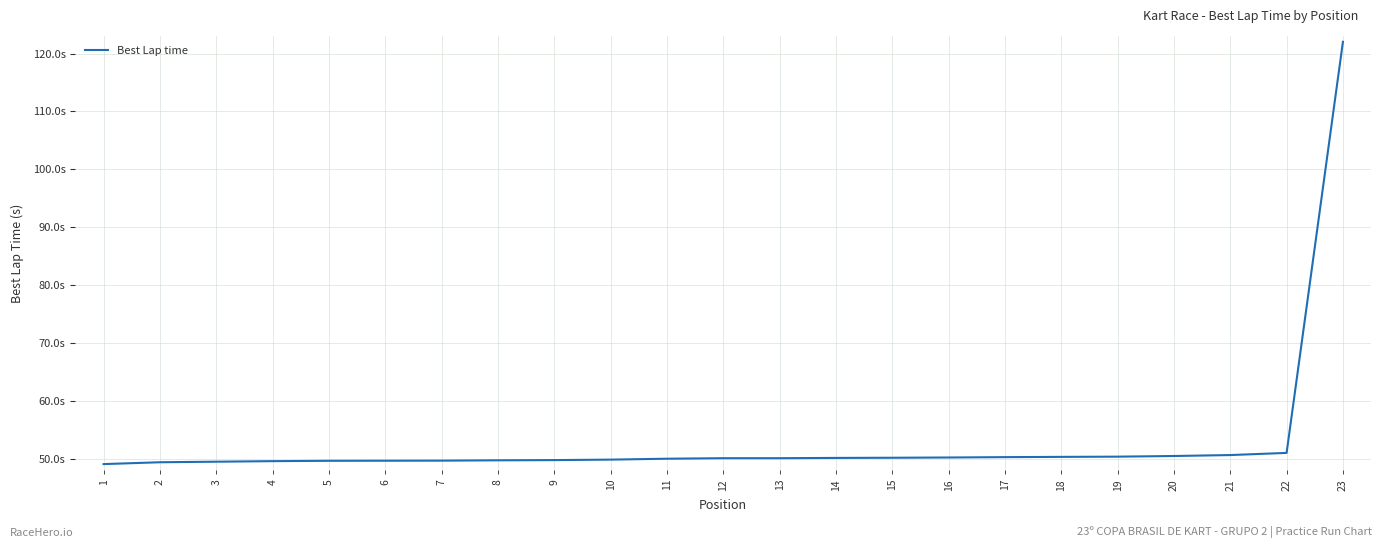

What is the change in value from 3 to 21?

+1.1